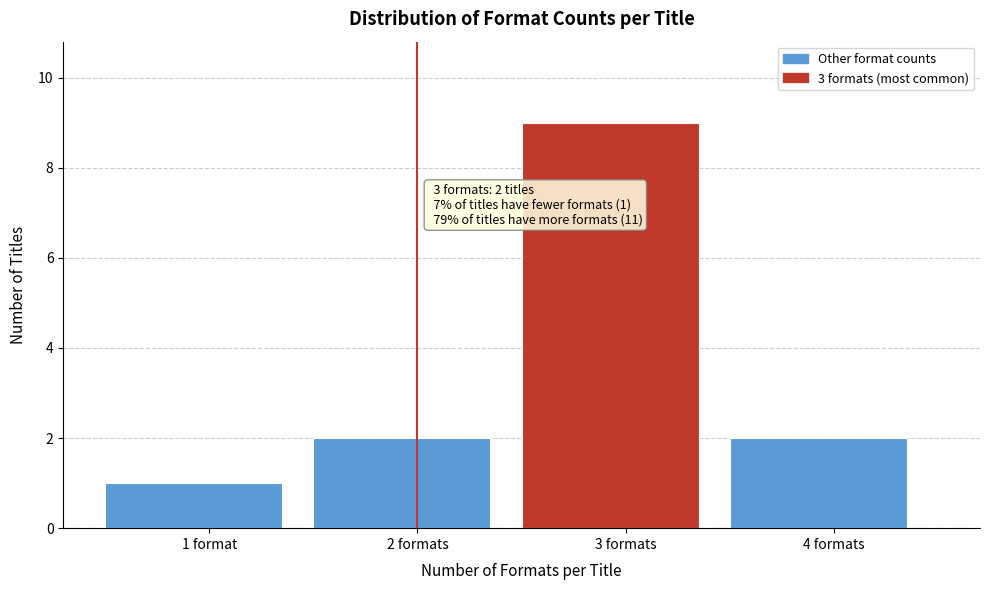

Reading left to right, transcribe all the data shown in this chart.

1	2	9	2